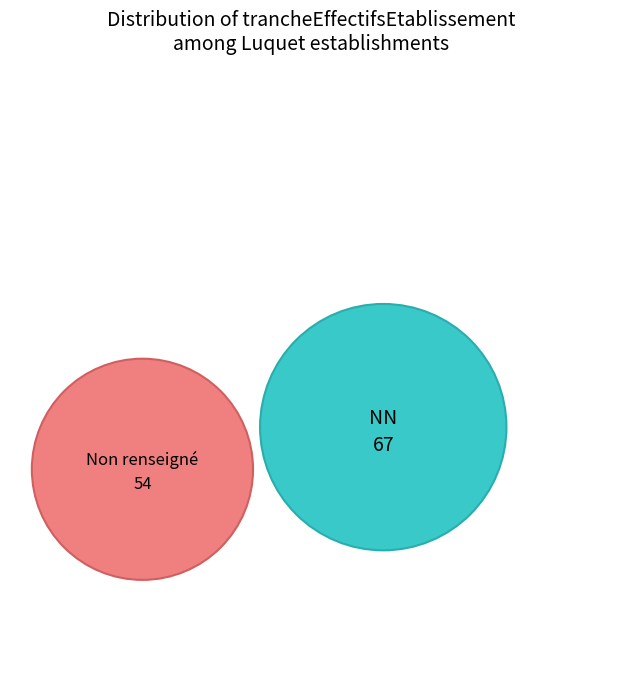

Which category has the biggest portion of the pie?

NN